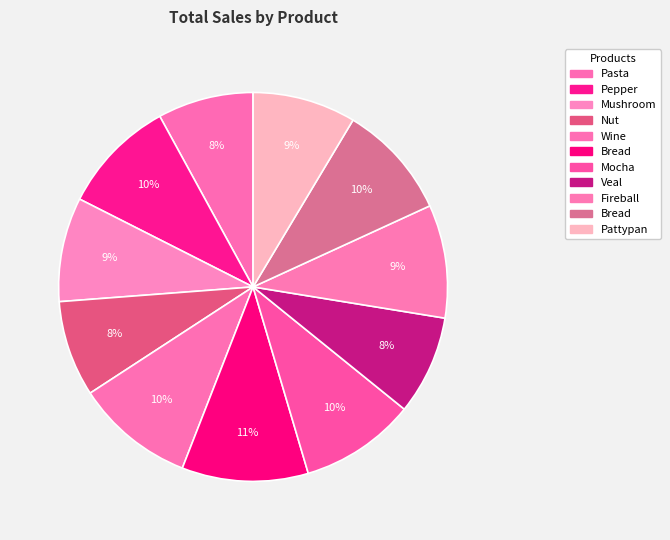

How many slices are in this pie chart?

11